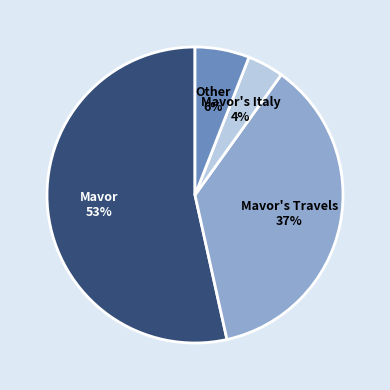

To the nearest percent, what portion does Mavor's Travels represent?

37%